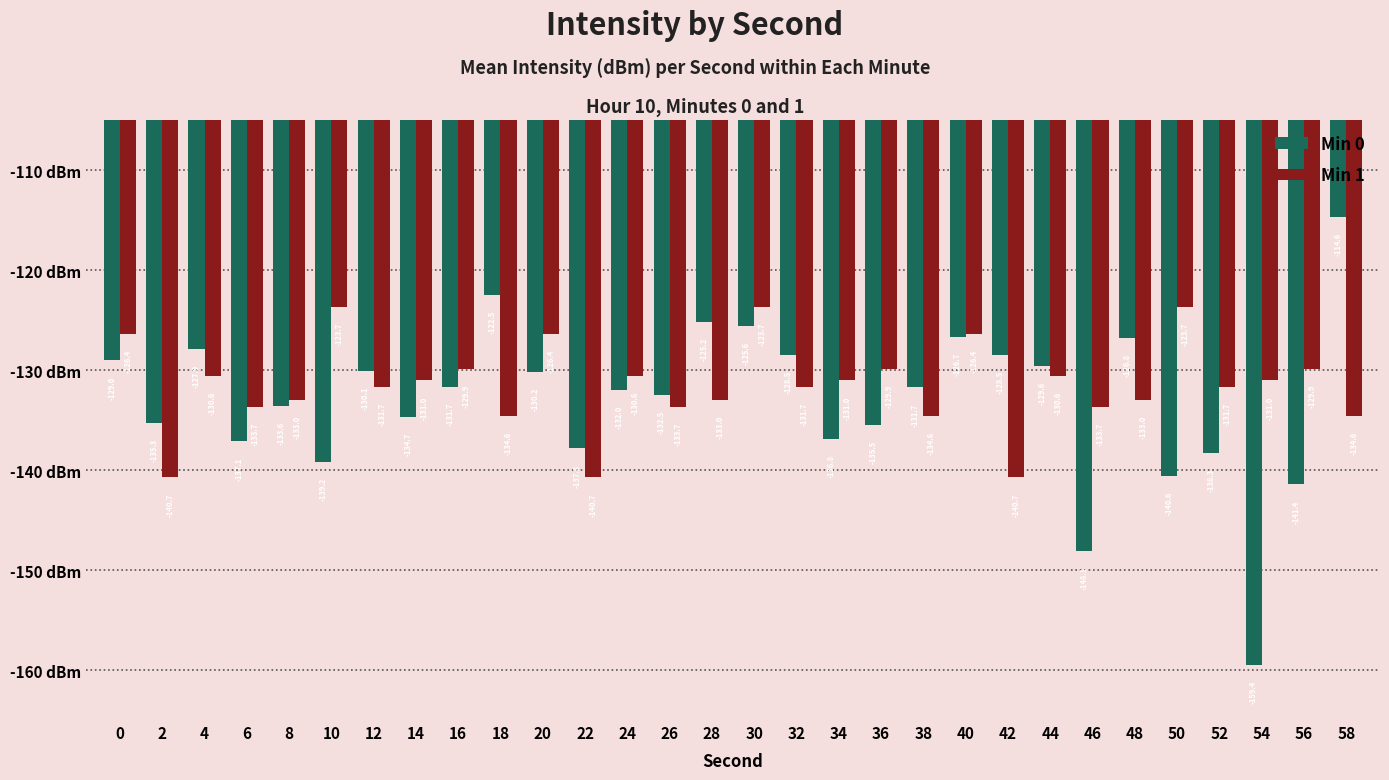

What is the difference between the maximum and minimum values in the Min 0 series?

44.8